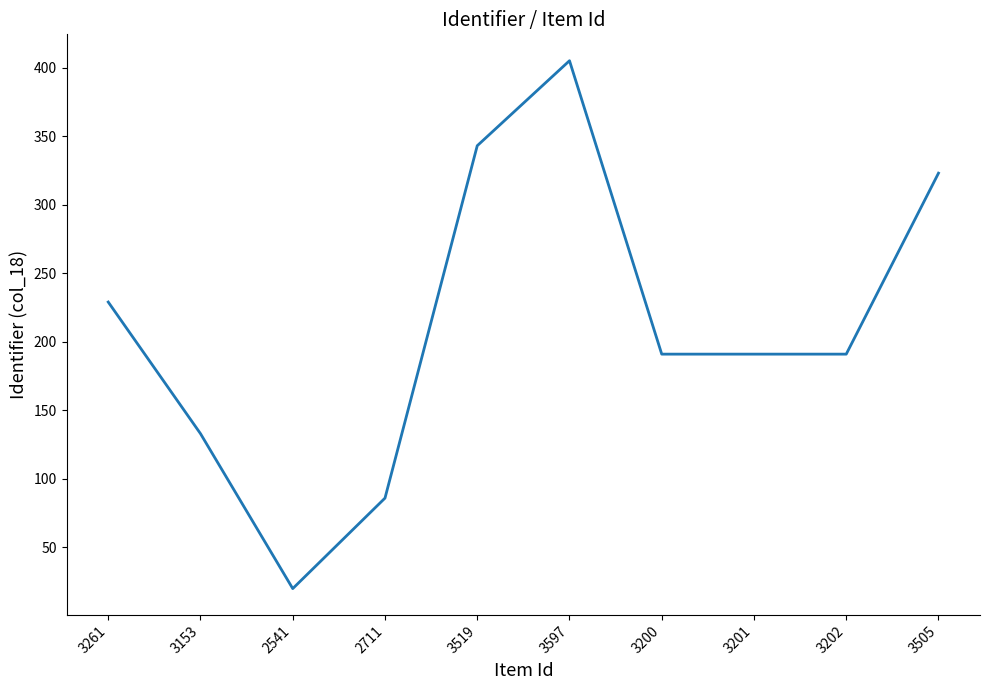

At which category does the chart reach its peak across all series?

3597